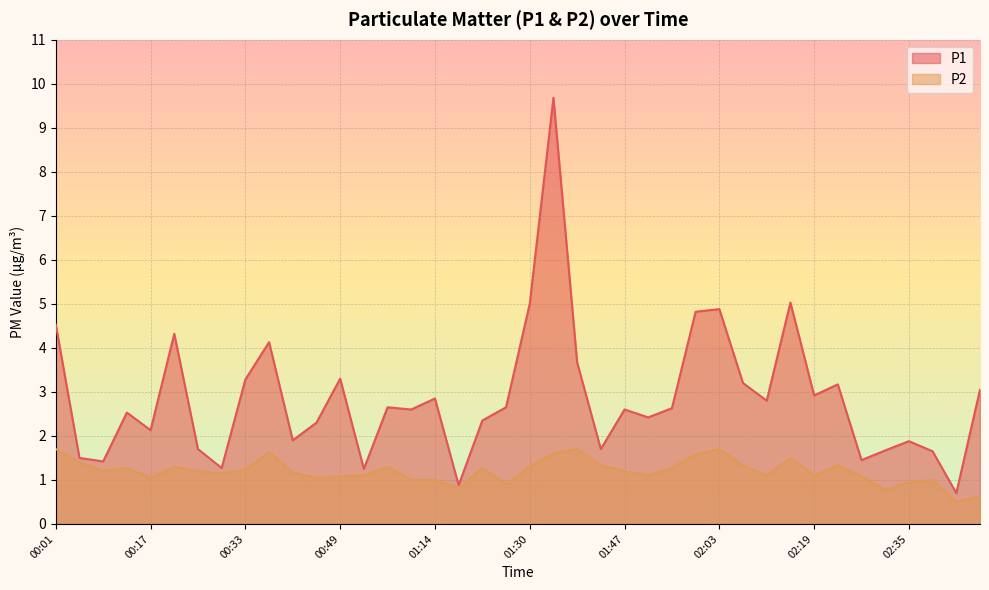

What is the total value across all series at 01:51?

3.5